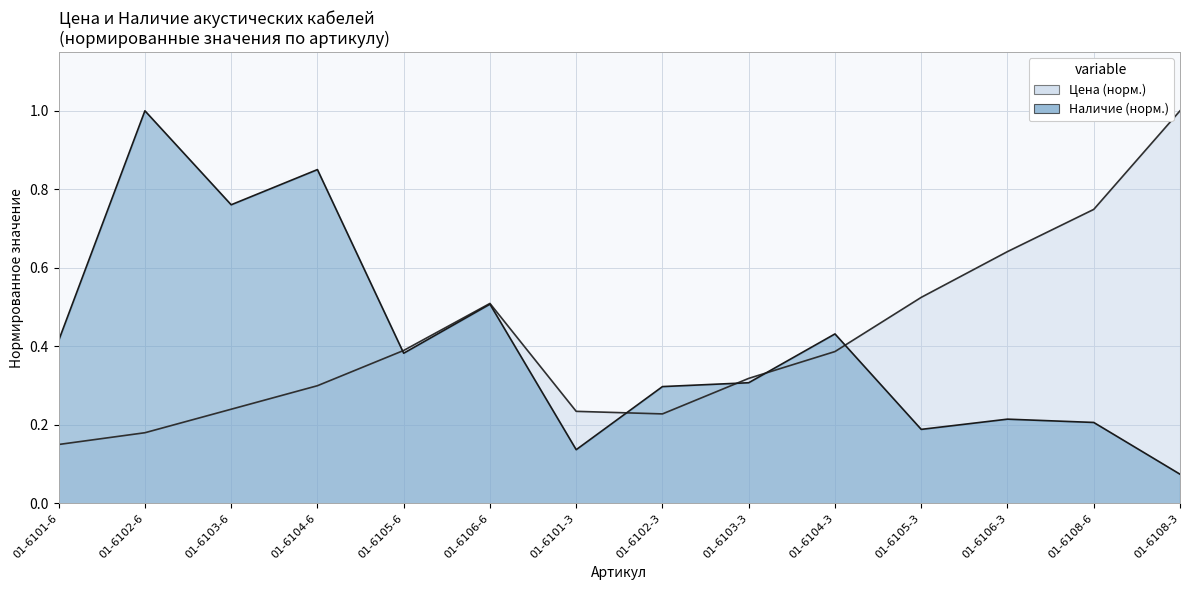

Is it true that Цена equals 0.7 at 01-6108-6?

True